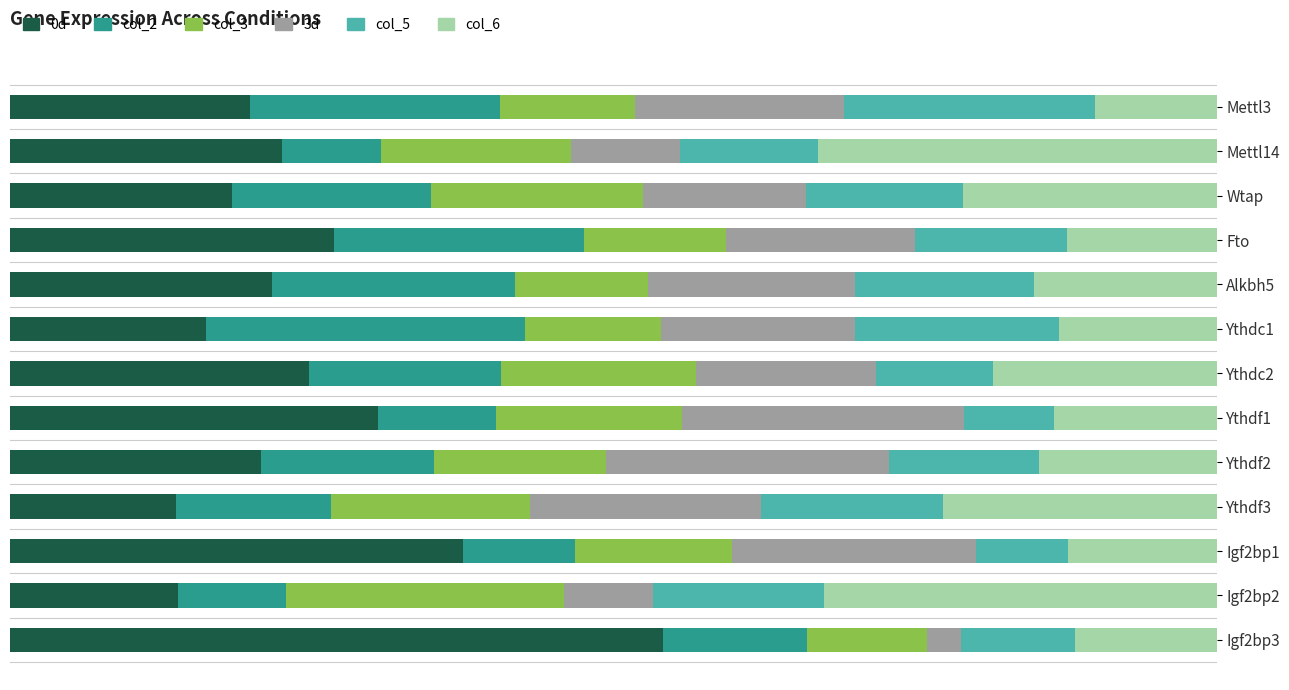

What is the difference between the maximum and second lowest values in the col_3 series?

0.1